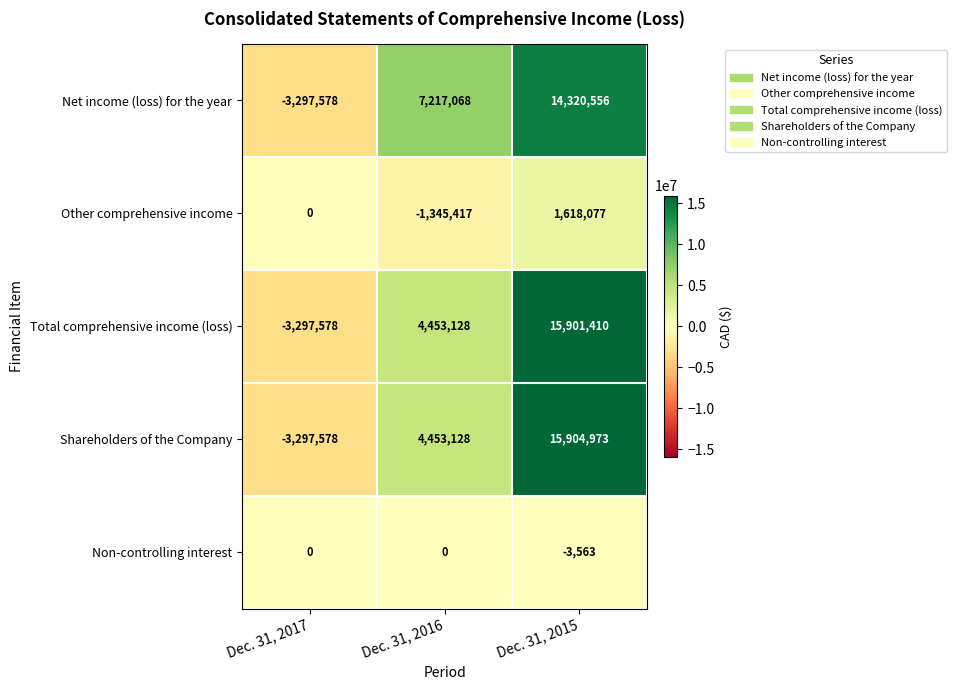

Between Dec. 31, 2017 and Dec. 31, 2015, which series saw the biggest shift?

Shareholders of the Company